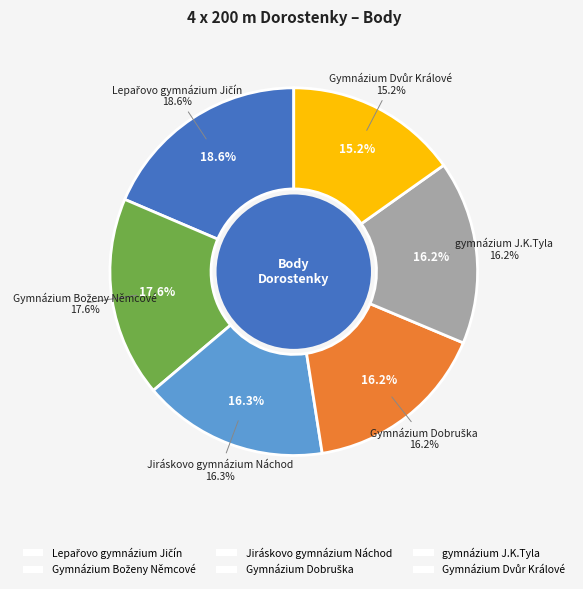

Is there any slice that represents more than half of the pie?

No